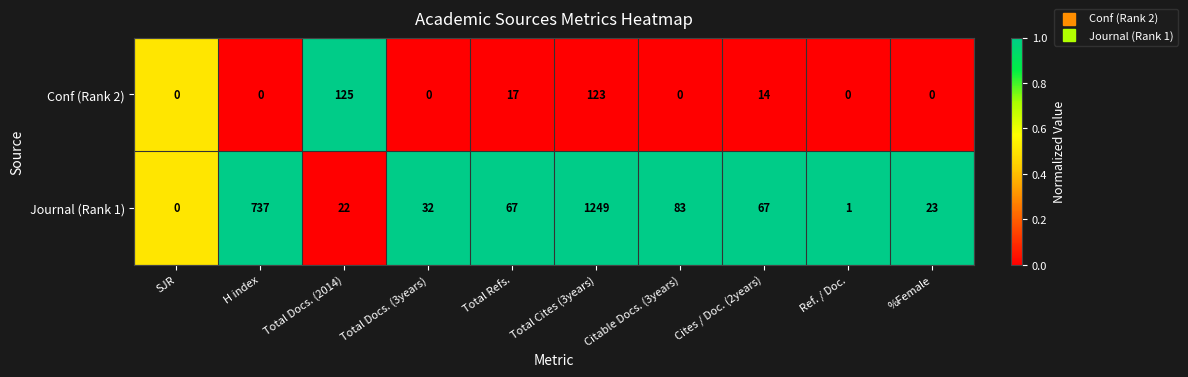

What is the average value of the Conf (Rank 2) series?

28